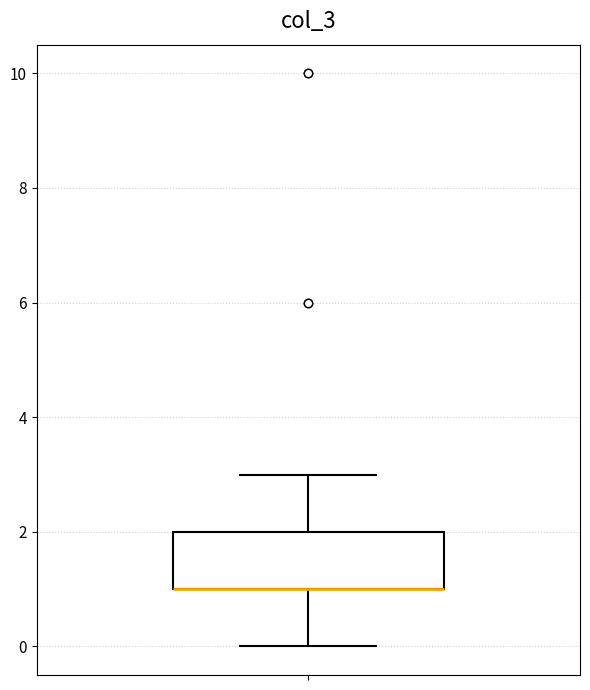

Transcribe this box plot: give where the median line is, the range the box spans, and where the two whiskers end, as read against the y-axis. The values are not printed on the chart, so give them approximately, as read against the axis.

median 1 (drawn on the box's lower edge), box 1 to 2, whiskers 0 to 3